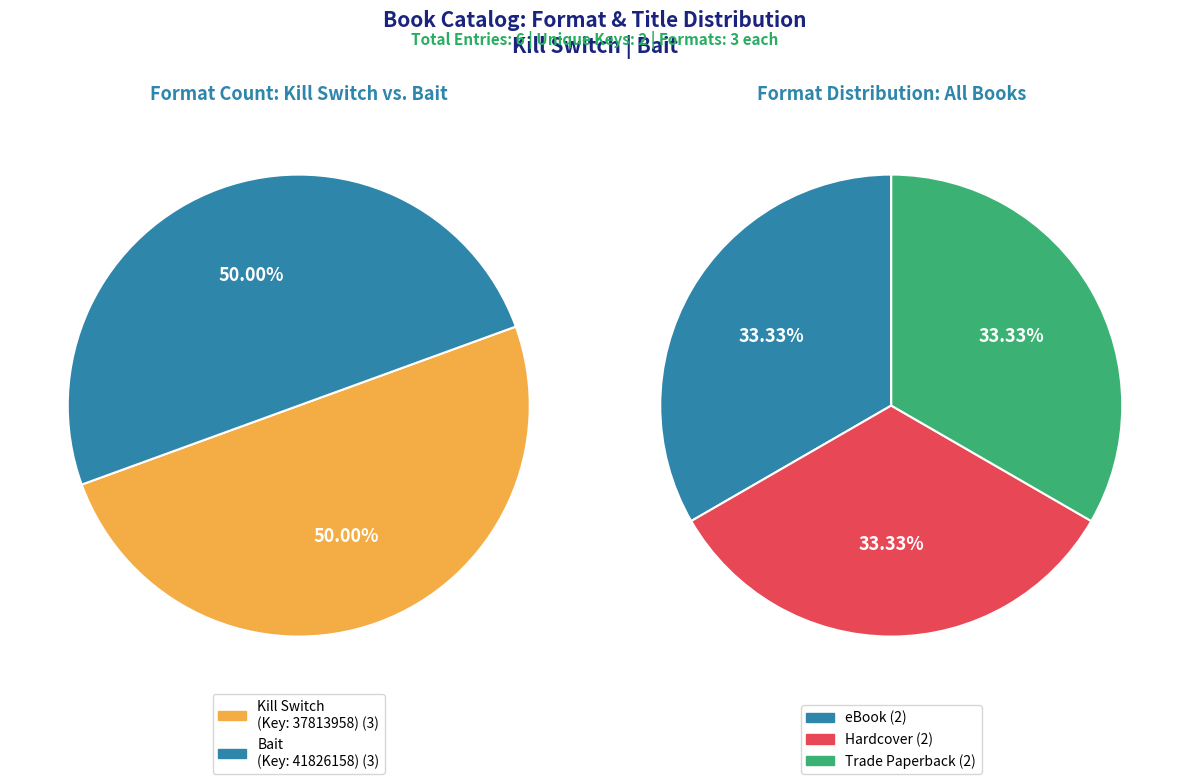

What is the largest slice in the pie chart?

Bait (9781416995050)